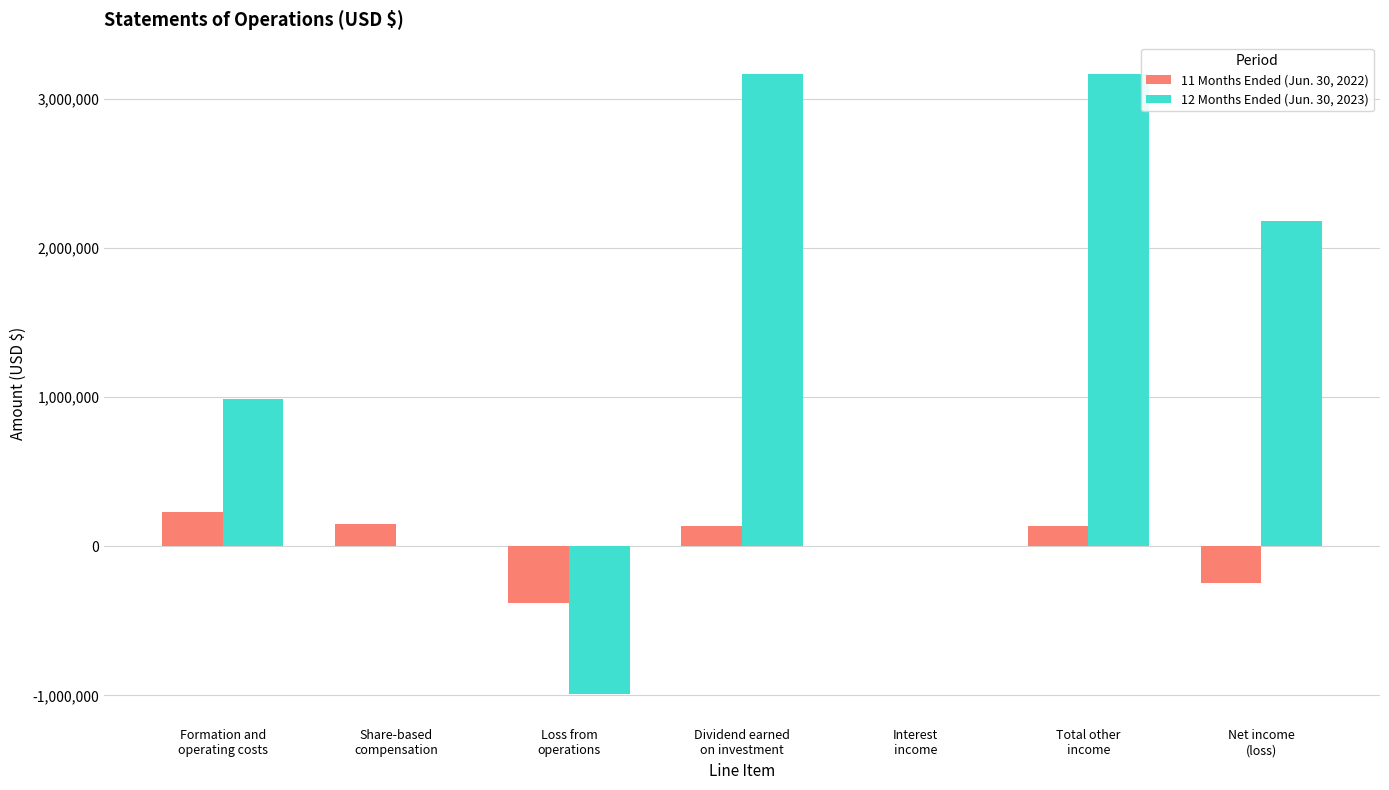

What are all the series names shown in the legend?

11 Months Ended (Jun. 30, 2022), 12 Months Ended (Jun. 30, 2023)